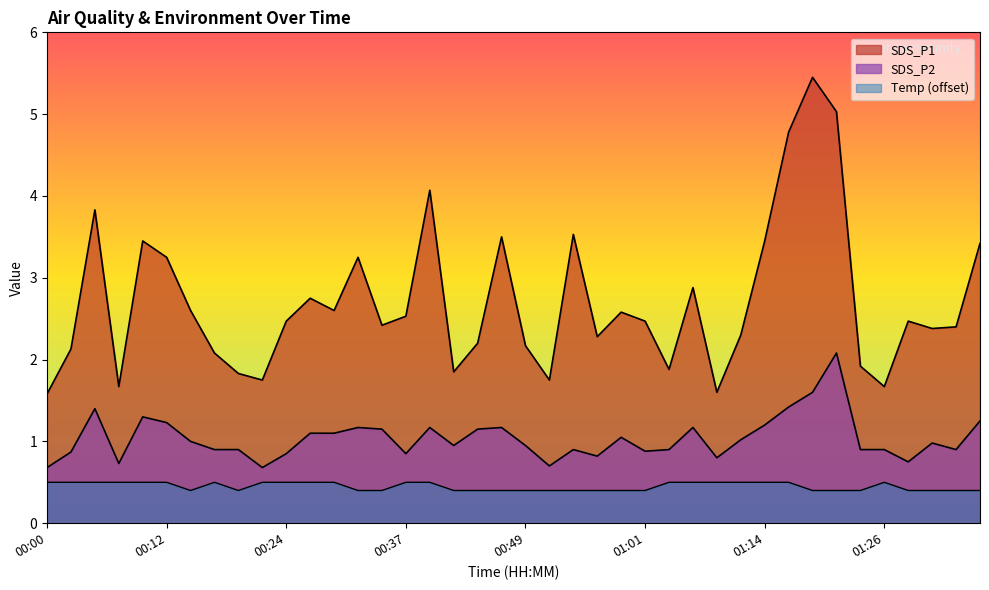

What is the spread (max minus min) of values at 01:24?

1.5